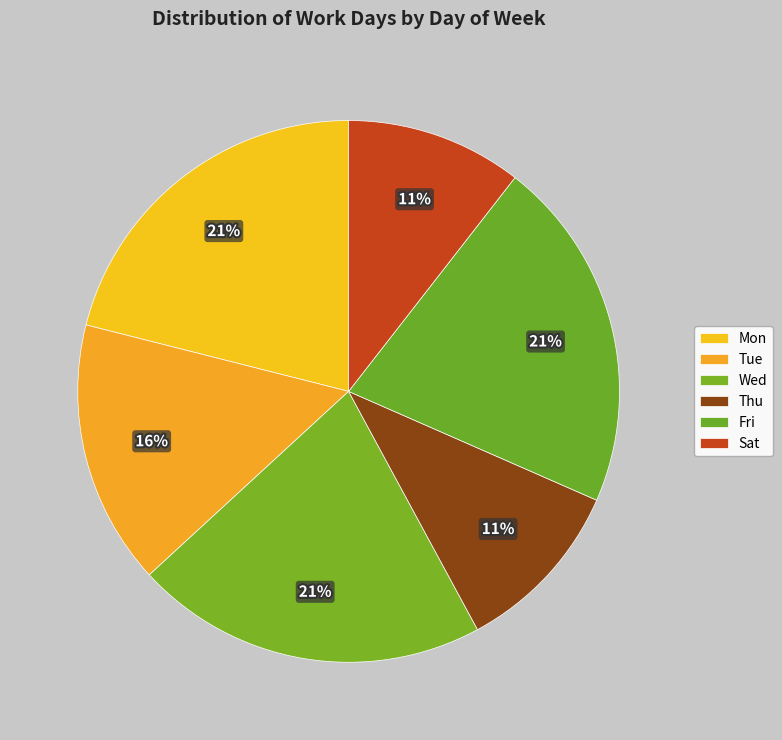

True or false: Wed accounts for 28% of the total.

False